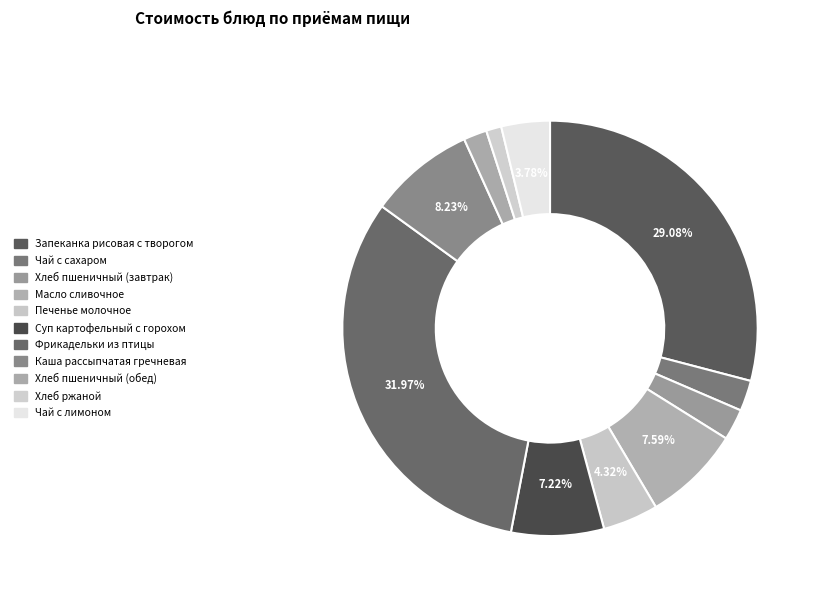

To the nearest percent, what is the average slice percentage?

9%